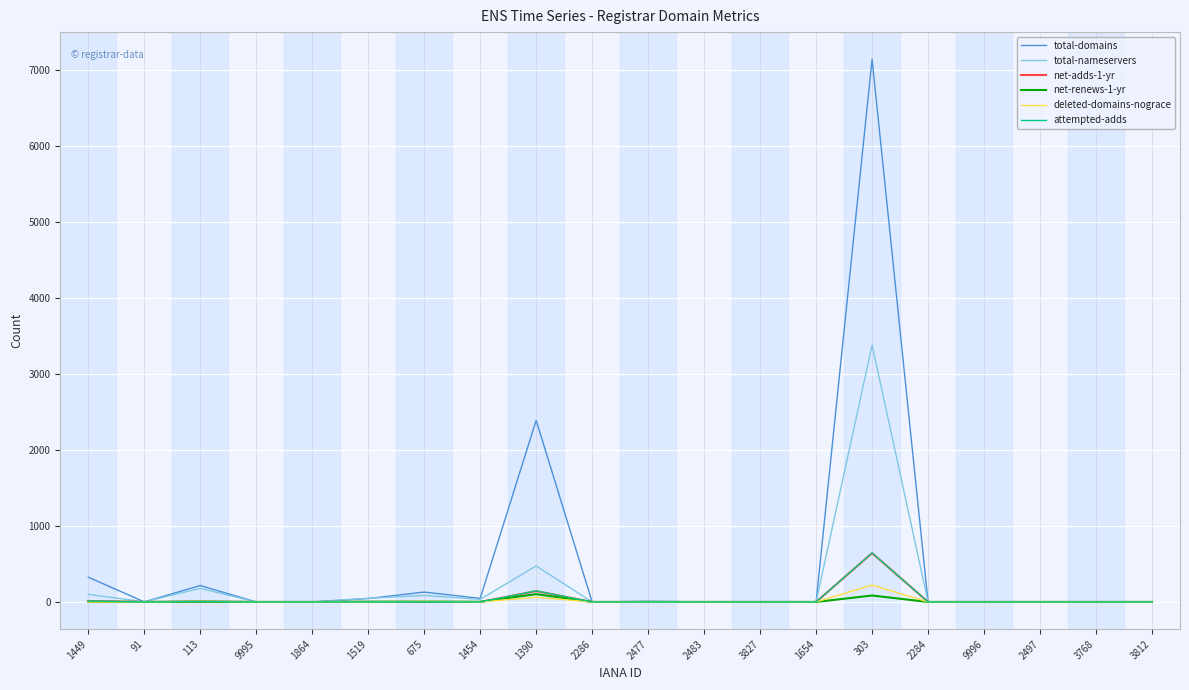

Which series has the widest spread of values?

total-domains